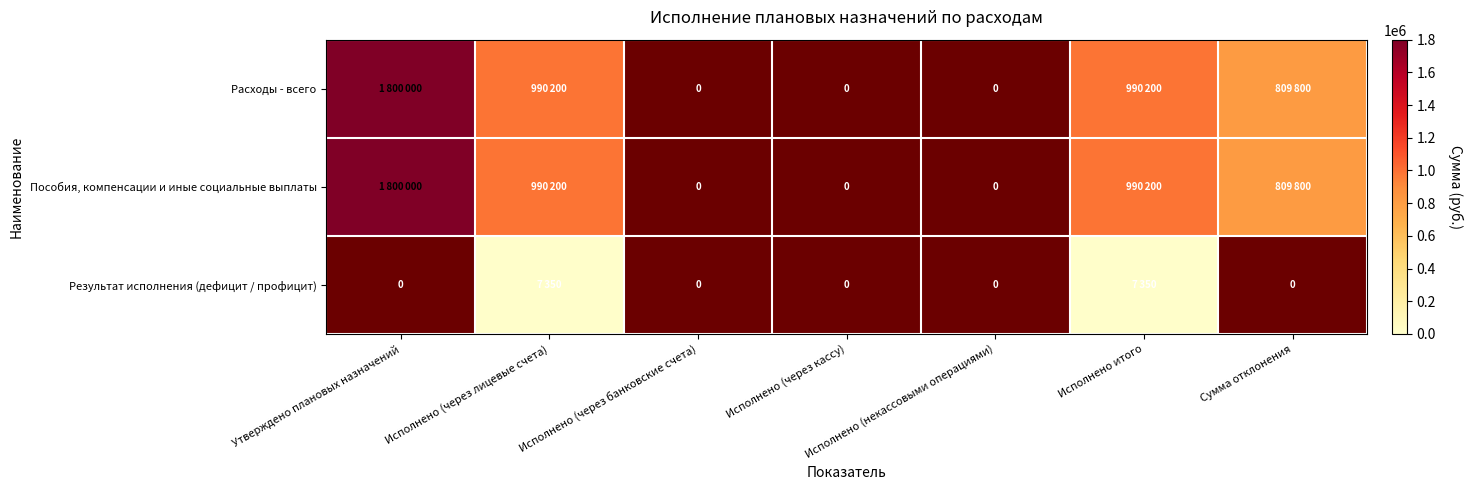

True or false: Результат исполнения (дефицит / профицит) has a value of 10065.3 at Исполнено (через лицевые счета).

False